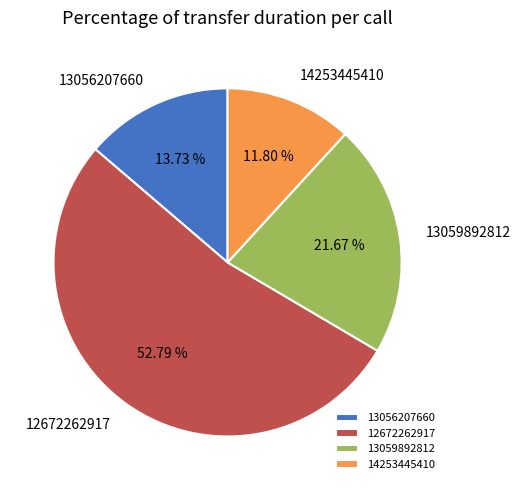

What is the ratio of the value at 14253445410 to the value at 13056207660?

0.9